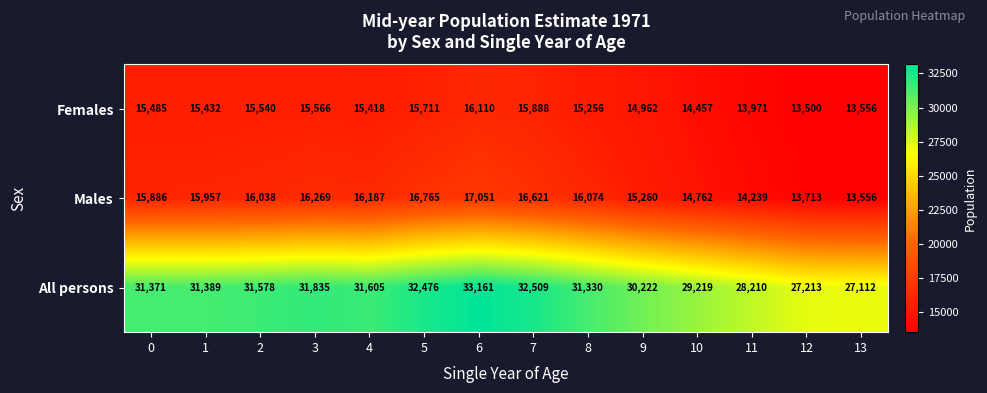

Between 9 and 10, which series saw the biggest shift?

All persons